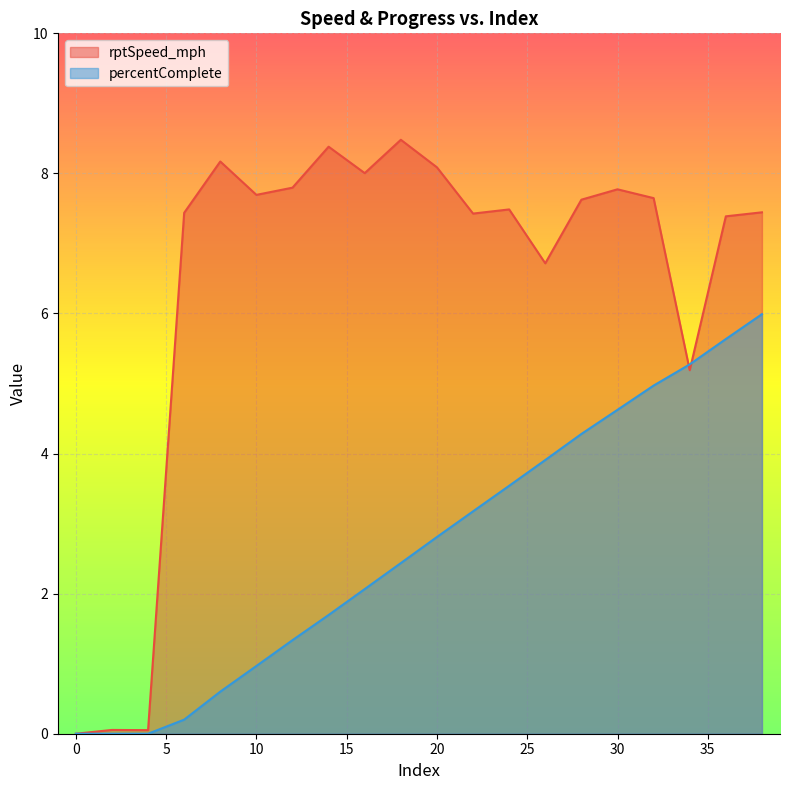

What is the maximum value shown in the chart?

8.5